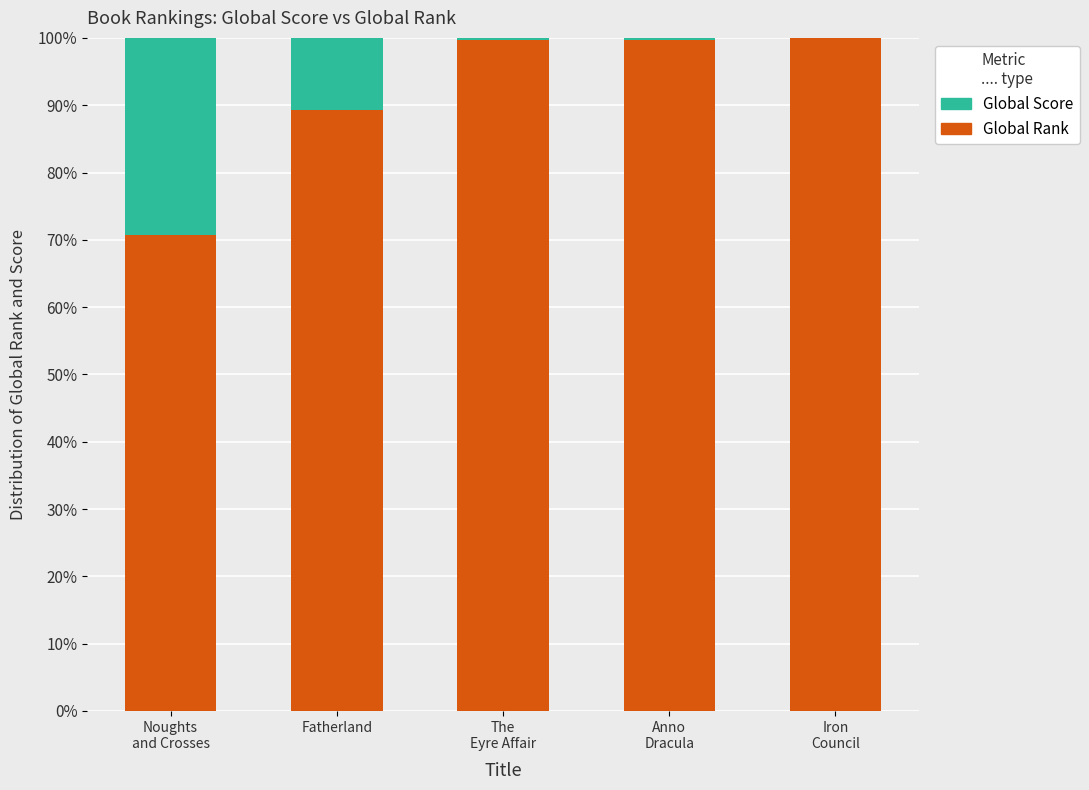

At which label is Global Rank closest to 85?

Fatherland